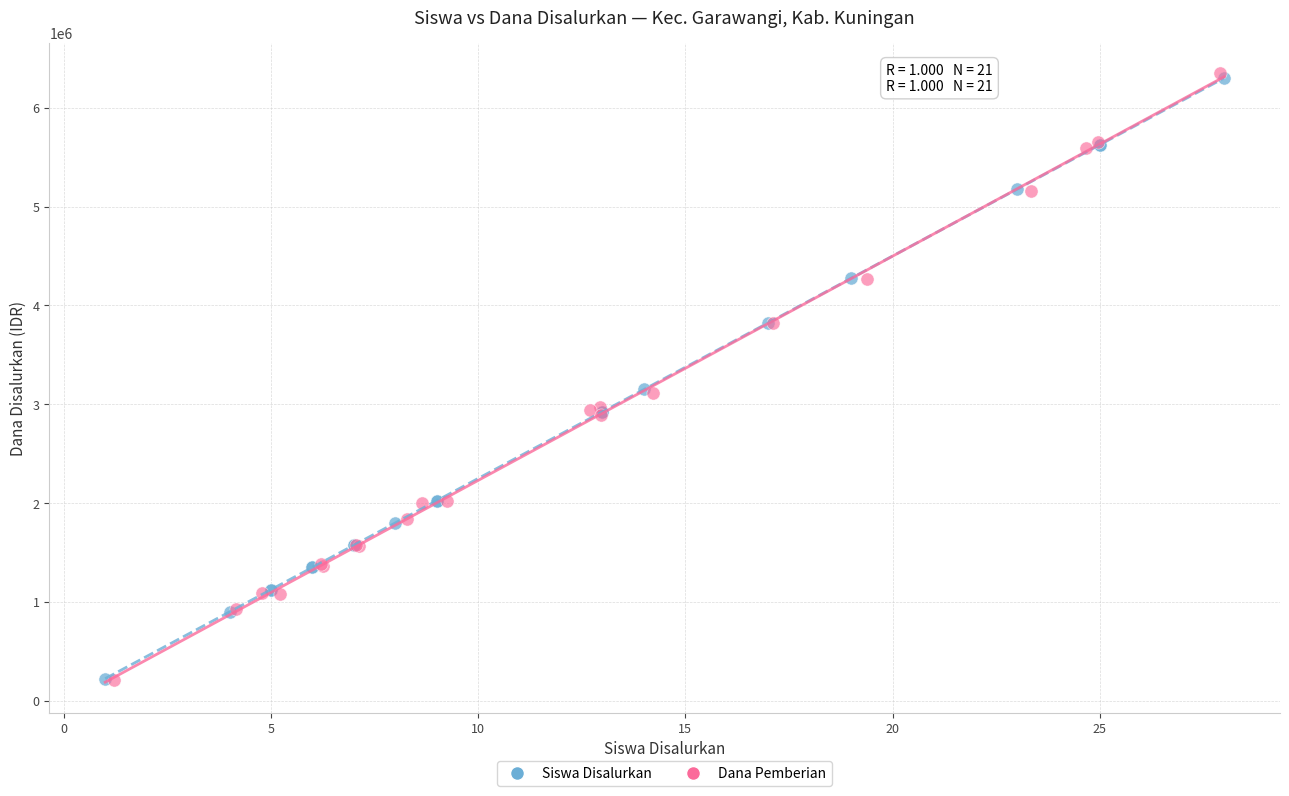

Which series has the largest Y range (max minus min)?

Dana Pemberian